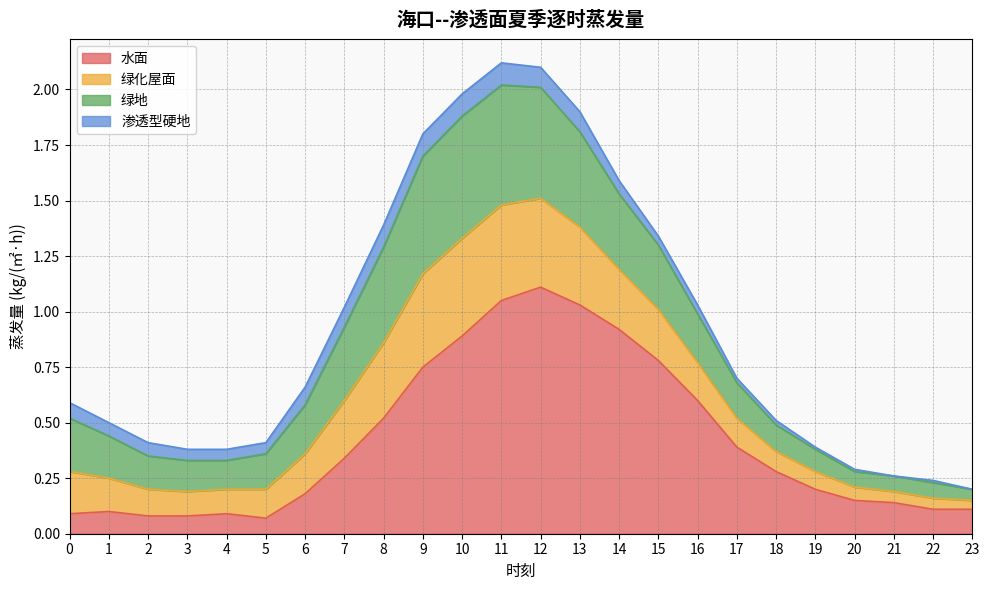

The 水面 series shows 0.3 at 7. True or false?

True